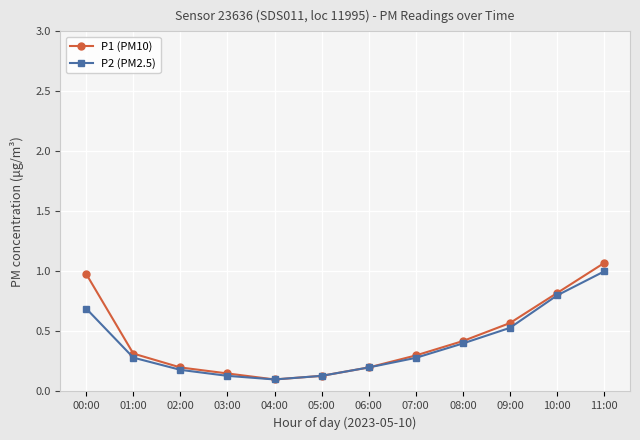

Which series has the largest total across all categories?

P1 (PM10)